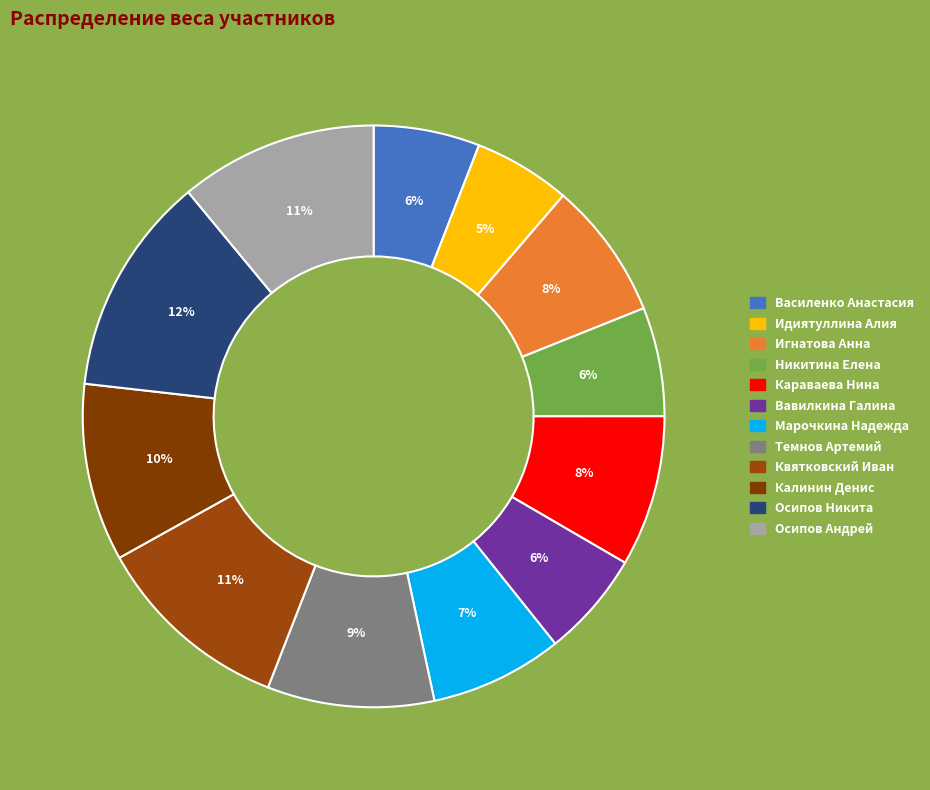

Combined, do Квятковский Иван and Игнатова Анна account for over 50%?

No